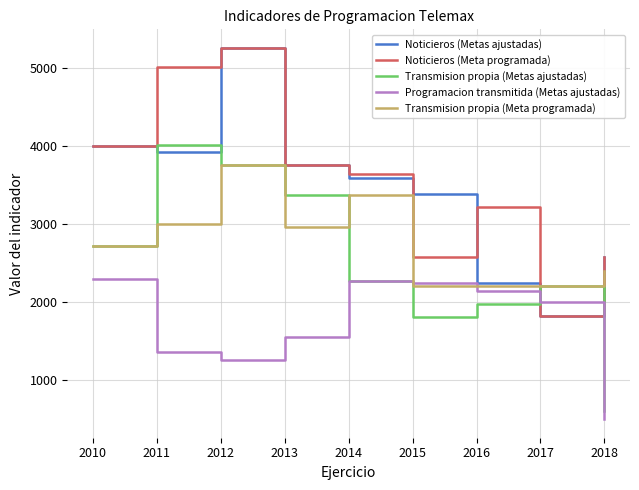

What is the sum of the Noticieros (Meta programada) values at 2011 and 2015?

7580